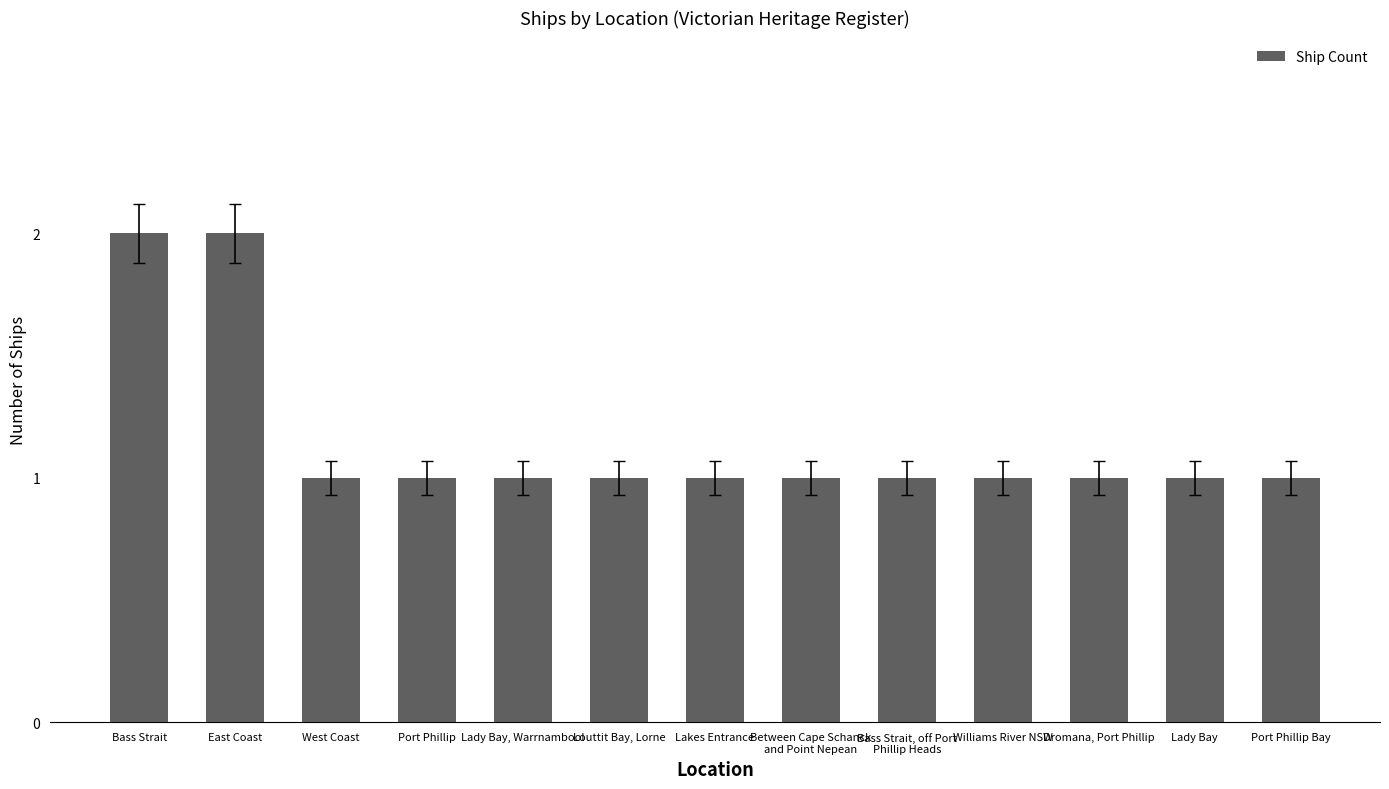

Reading right to left, what are all the values shown in this chart?

Port Phillip Bay=1	Lady Bay=1	Dromana, Port Phillip=1	Williams River NSW=1	Bass Strait, off Port
Phillip Heads=1	Between Cape Schanck
and Point Nepean=1	Lakes Entrance=1	Louttit Bay, Lorne=1	Lady Bay, Warrnambool=1	Port Phillip=1	West Coast=1	East Coast=2	Bass Strait=2